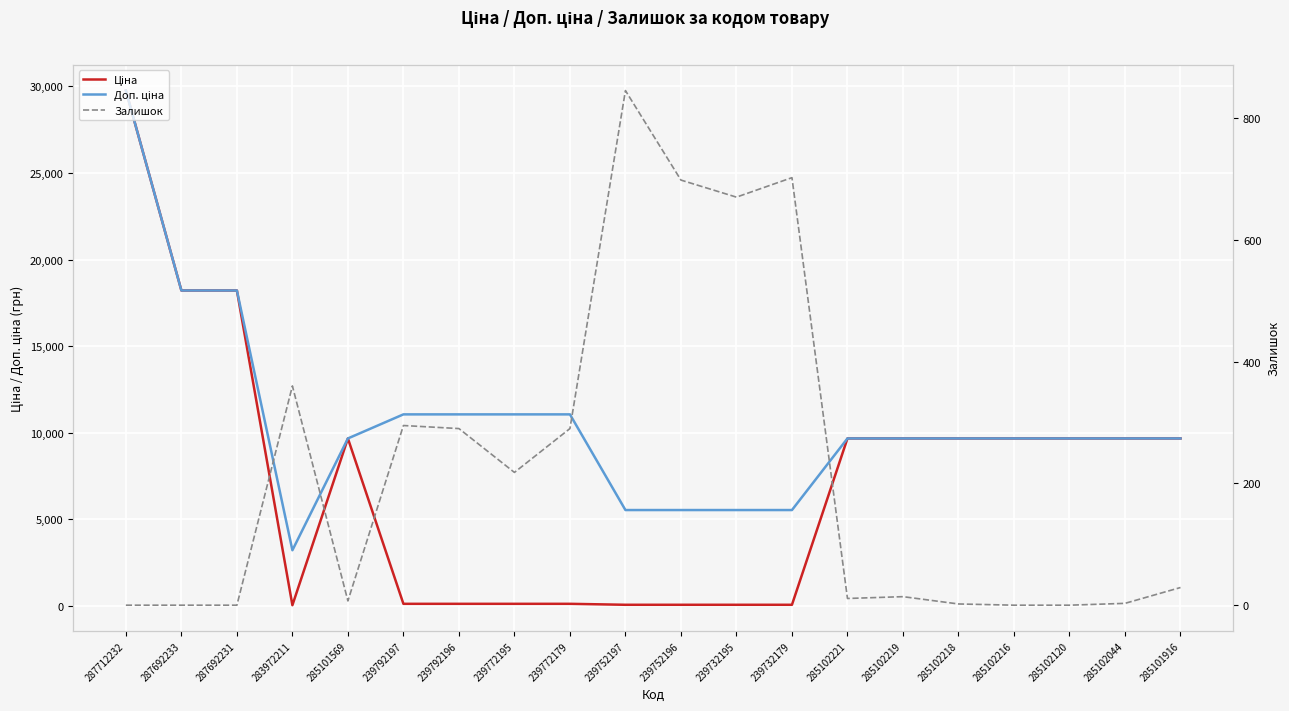

Between 285102218 and 285101916, which series saw the biggest shift?

Залишок